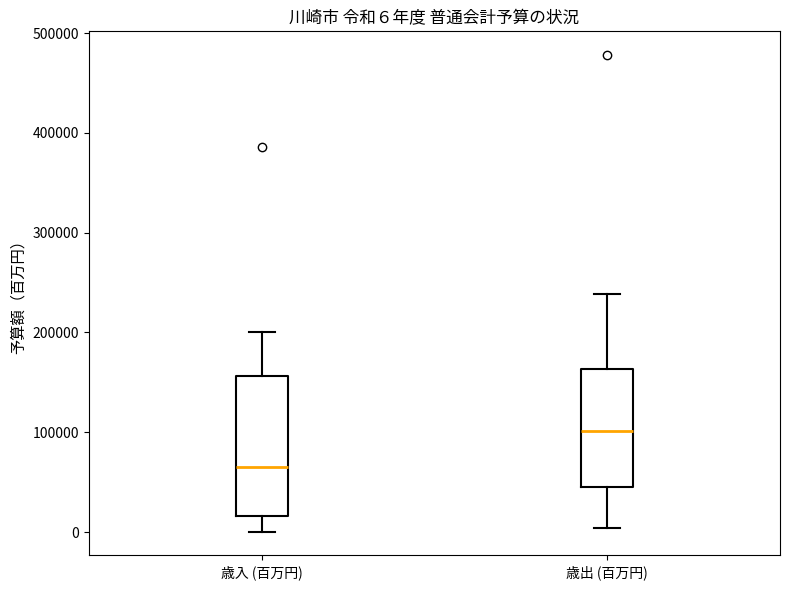

Which box has the lowest median line?

歳入 (百万円)